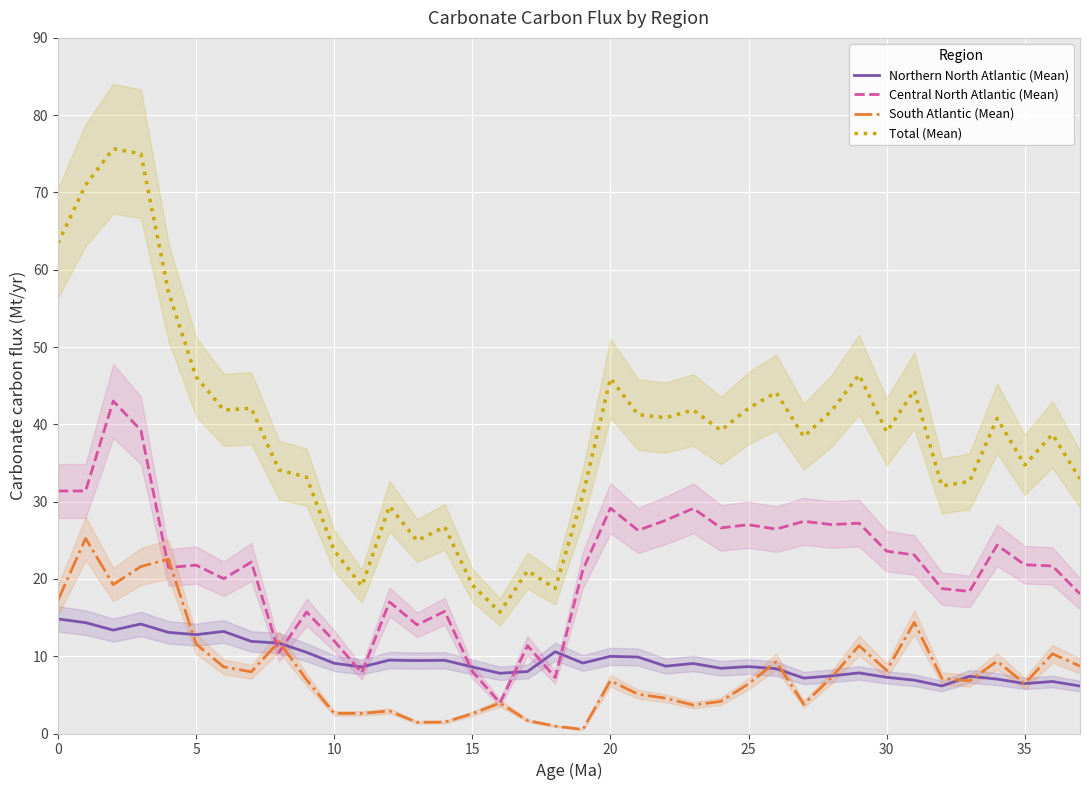

How many interior local peaks does the Total (Mean) series have?

12